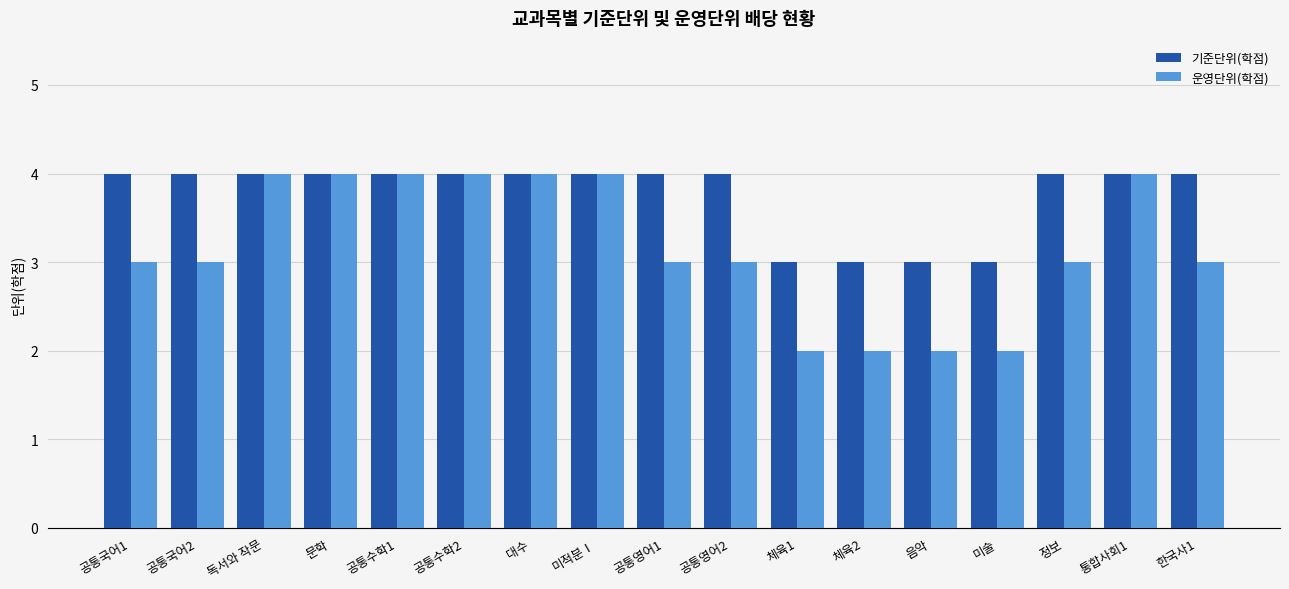

At 정보, list the series in order from largest to smallest.

기준단위(학점), 운영단위(학점)